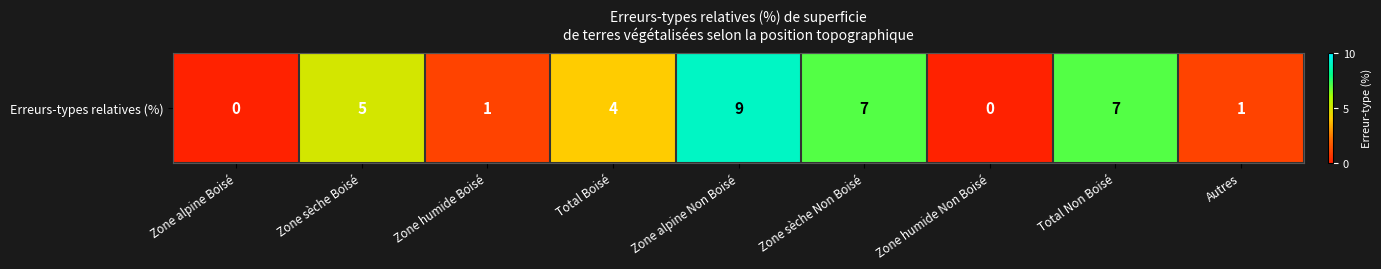

List the labels in order of value, largest first.

Zone alpine Non Boisé, Zone sèche Non Boisé, Total Non Boisé, Zone sèche Boisé, Total Boisé, Zone humide Boisé, Autres, Zone alpine Boisé, Zone humide Non Boisé